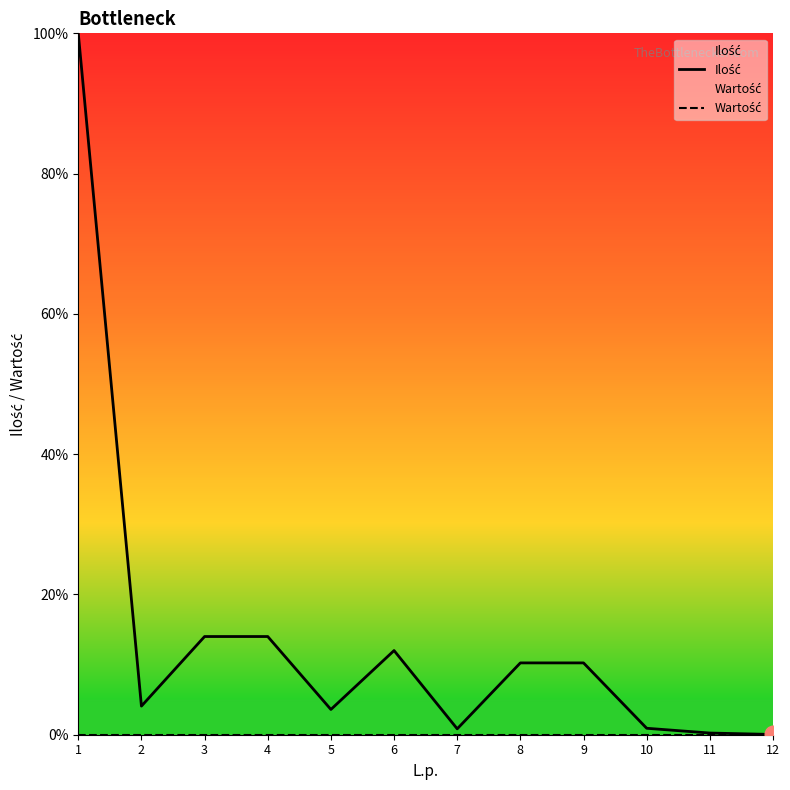

Rank the series by their average value, from lowest to highest.

Wartość, Ilość